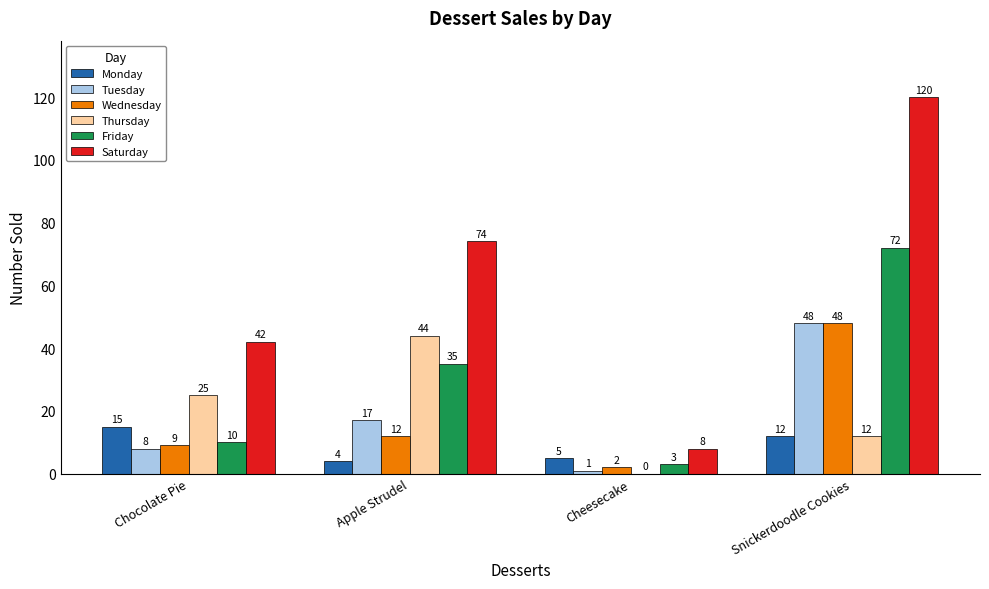

Reading right to left, what are all the values shown in this chart?

Monday: Snickerdoodle Cookies=12	Cheesecake=5	Apple Strudel=4	Chocolate Pie=15
Tuesday: Snickerdoodle Cookies=48	Cheesecake=1	Apple Strudel=17	Chocolate Pie=8
Wednesday: Snickerdoodle Cookies=48	Cheesecake=2	Apple Strudel=12	Chocolate Pie=9
Thursday: Snickerdoodle Cookies=12	Cheesecake=0	Apple Strudel=44	Chocolate Pie=25
Friday: Snickerdoodle Cookies=72	Cheesecake=3	Apple Strudel=35	Chocolate Pie=10
Saturday: Snickerdoodle Cookies=120	Cheesecake=8	Apple Strudel=74	Chocolate Pie=42